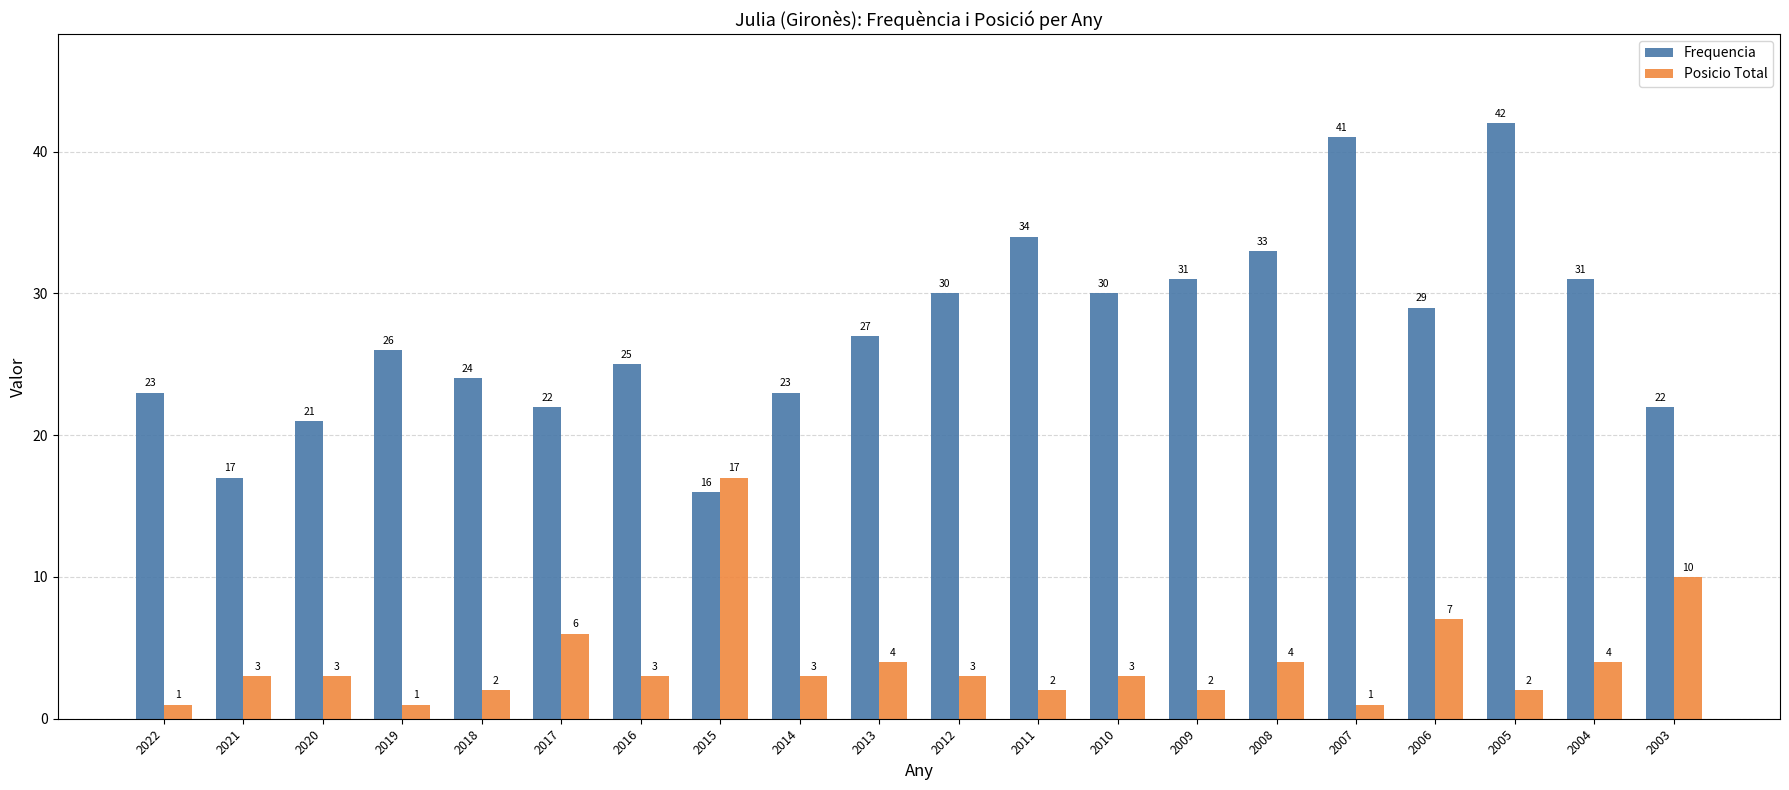

How many groups of bars are there?

20